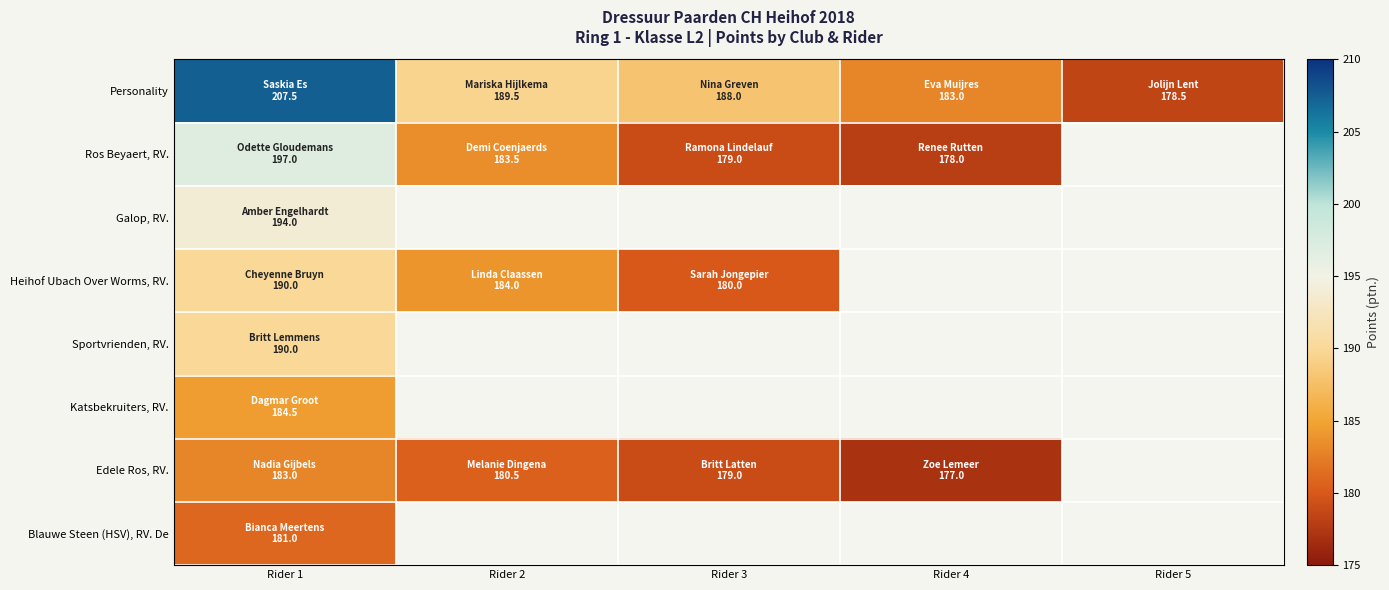

Which series has the largest range (max minus min)?

Personality